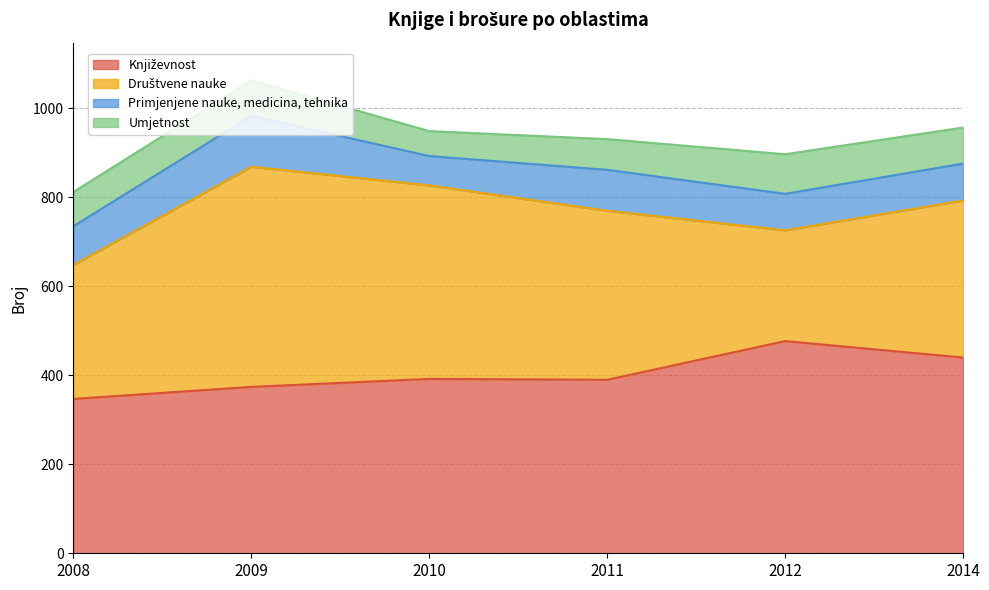

Rank the series by their maximum value, from highest to lowest.

Društvene nauke, Književnost, Primjenjene nauke, medicina, tehnika, Umjetnost